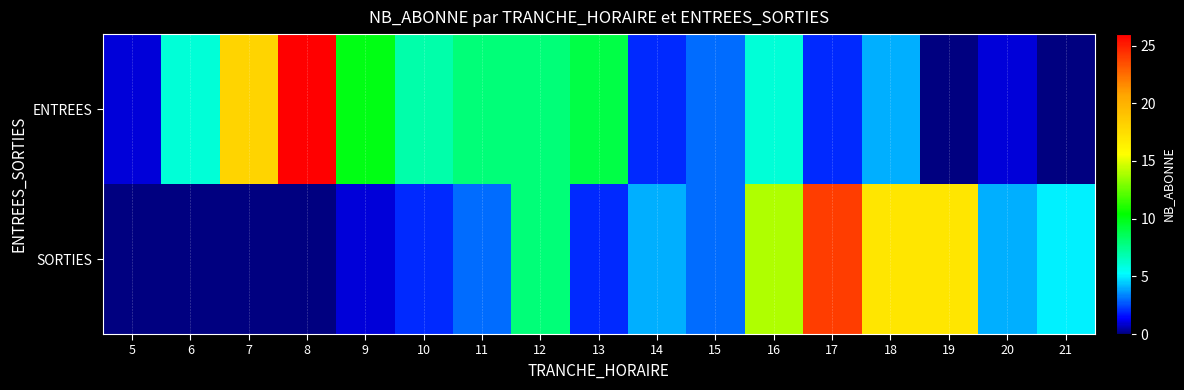

Reading right to left, extract all data points from this chart.

ENTREES: 21=0	20=1	19=0	18=4	17=2	16=6	15=3	14=2	13=9	12=8	11=8	10=7	9=10	8=26	7=18	6=6	5=1
SORTIES: 21=5	20=4	19=17	18=17	17=24	16=14	15=3	14=4	13=2	12=8	11=3	10=2	9=1	8=0	7=0	6=0	5=0